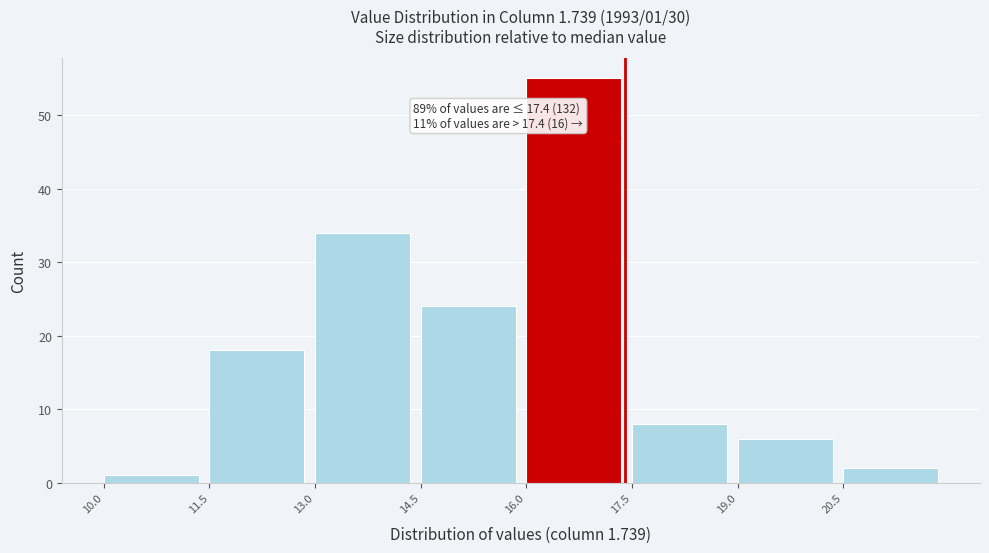

Over which range of the x-axis is the bar tallest?

16.0 to 17.5